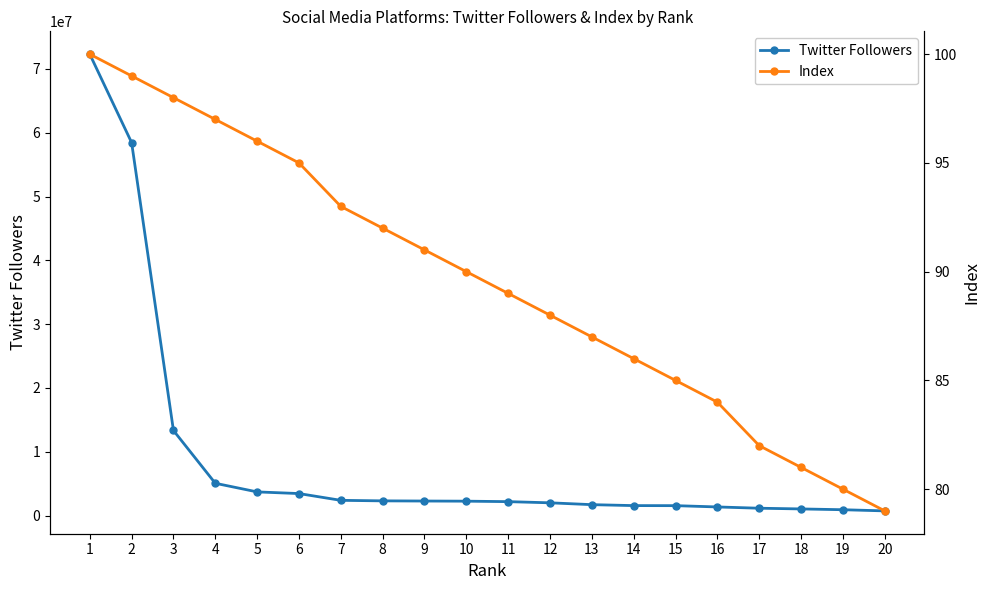

What is the value of the Index point at the 18th from the left?

81